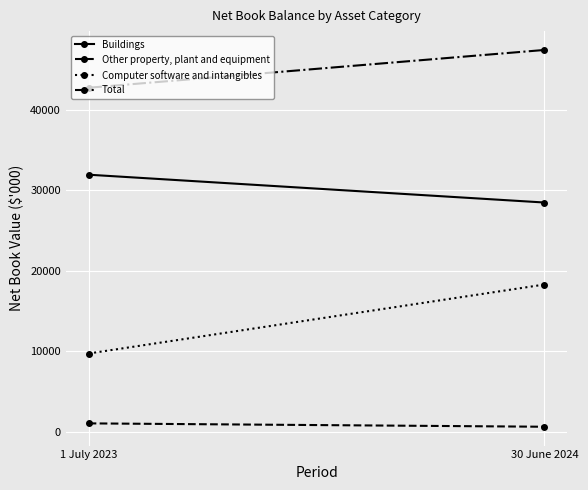

At which label is Other property, plant and equipment closest to 852?

1 July 2023